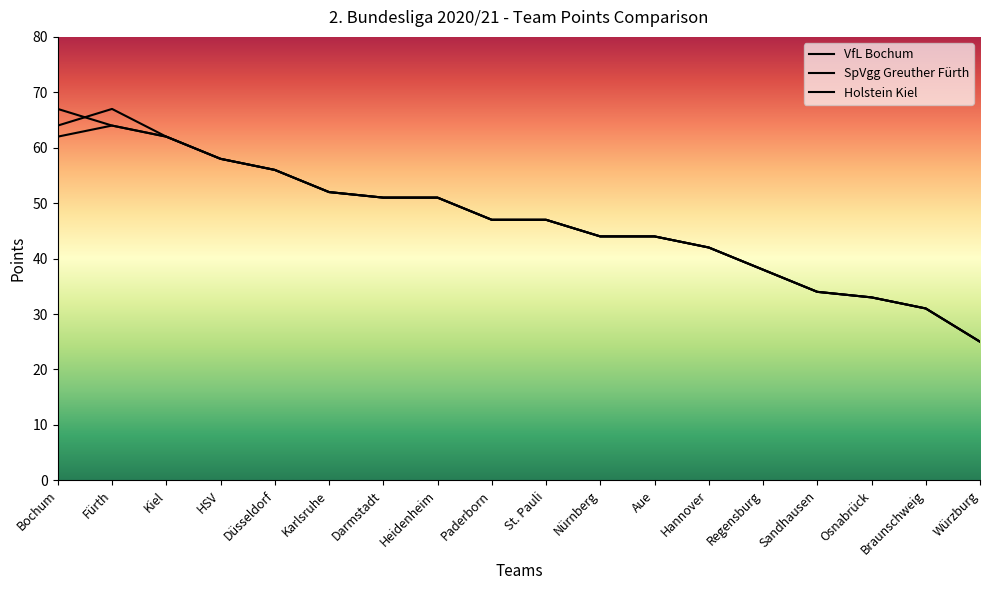

How many lines are shown in the chart?

3